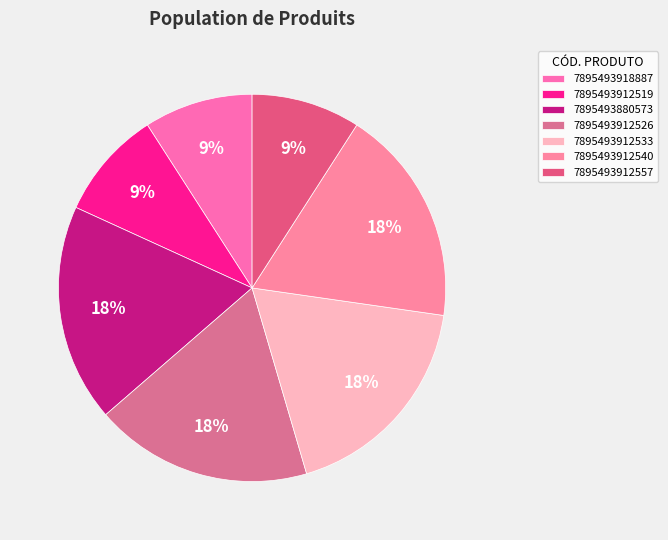

How many slices are in this pie chart?

7